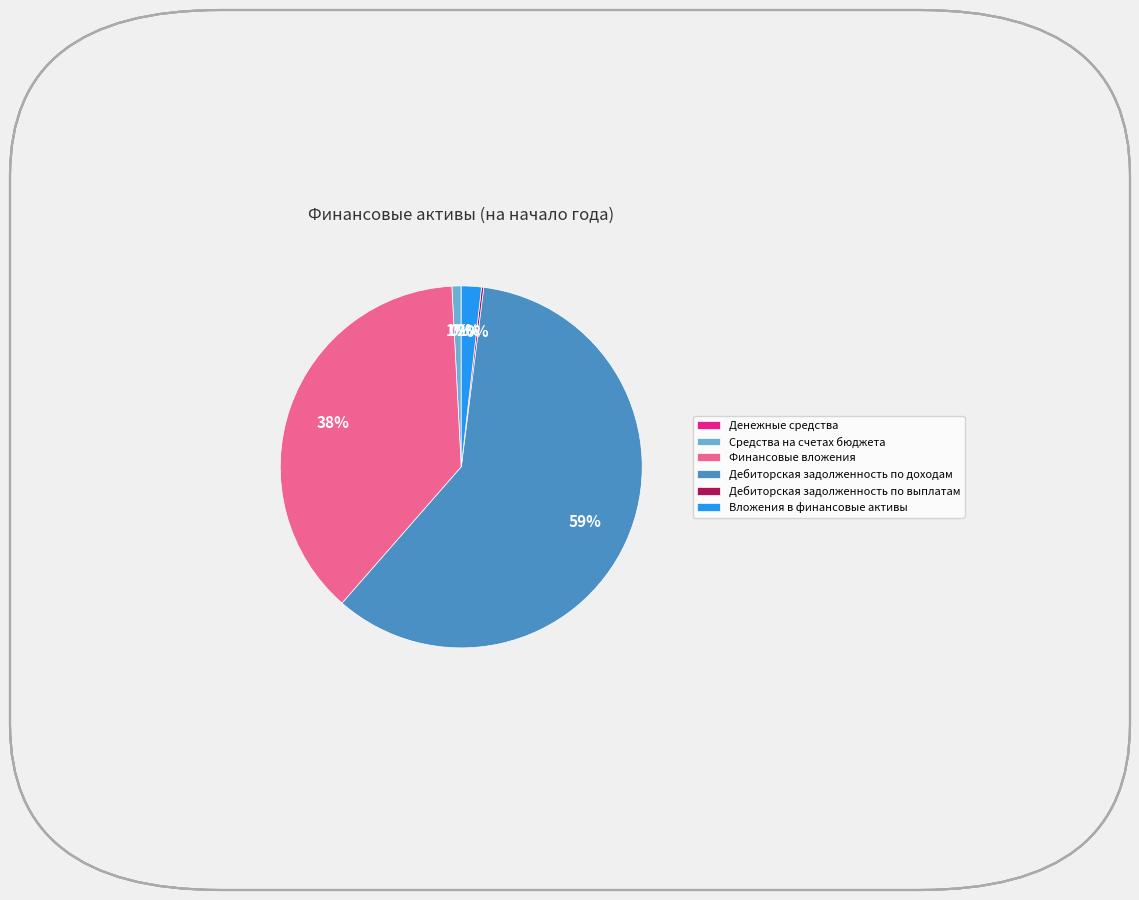

Which has a higher value, Финансовые вложения or Средства на счетах бюджета?

Финансовые вложения